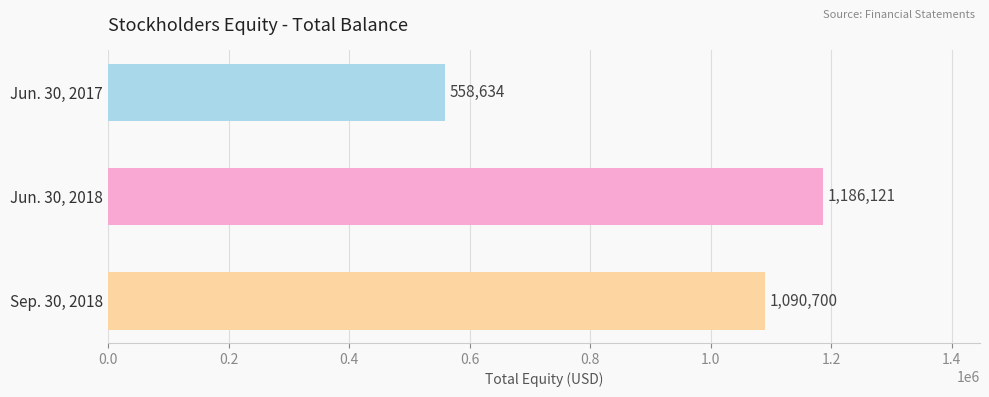

How many values are below 1090700?

1